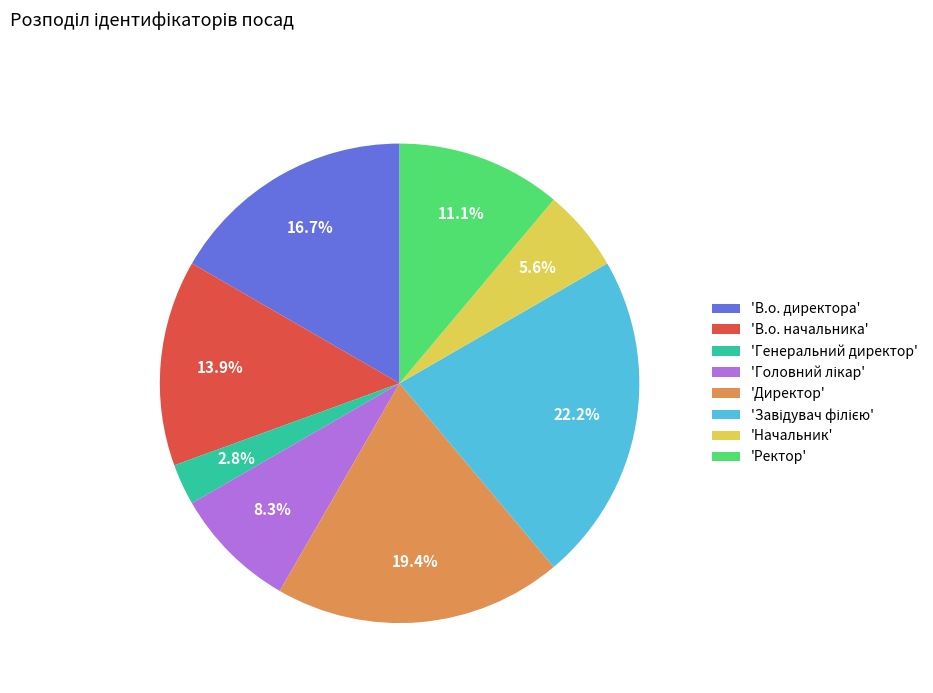

Is there a majority slice in this chart?

No